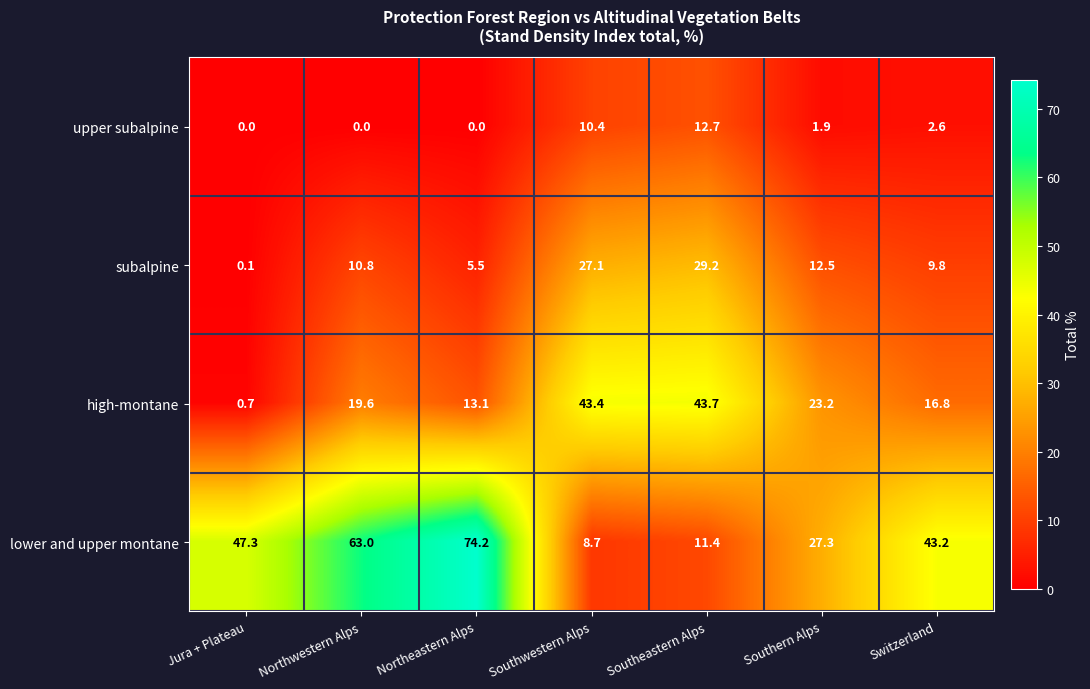

Which series has the largest total across all categories?

lower and upper montane